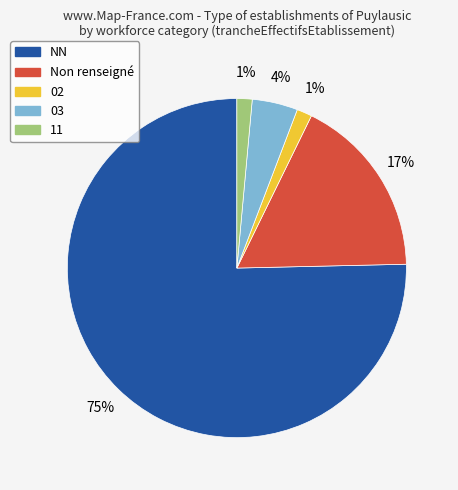

To the nearest percent, what is the average slice percentage?

20%